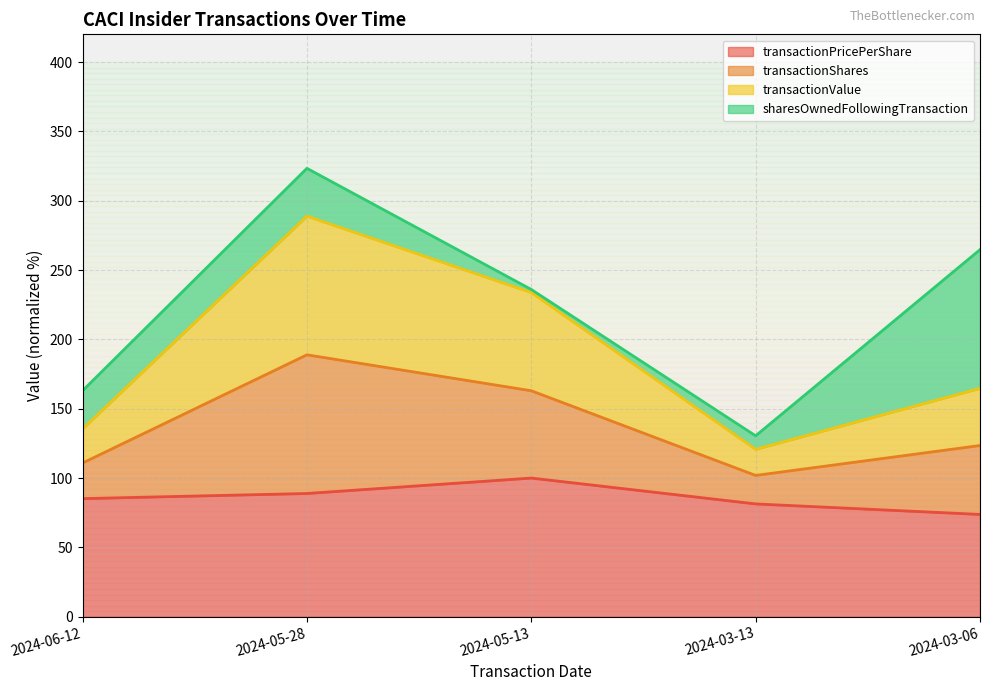

How many lines are shown in the chart?

4